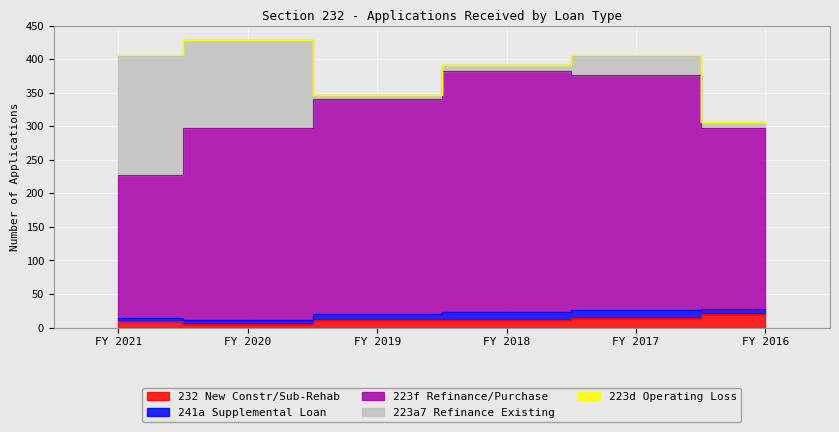

Reading left to right, list all the values displayed in this chart.

232 New Constr/Sub-Rehab: FY 2021=10	FY 2020=5	FY 2019=11	FY 2018=12	FY 2017=14	FY 2016=21
241a Supplemental Loan: FY 2021=4	FY 2020=7	FY 2019=9	FY 2018=11	FY 2017=12	FY 2016=7
223f Refinance/Purchase: FY 2021=214	FY 2020=285	FY 2019=321	FY 2018=359	FY 2017=351	FY 2016=270
223a7 Refinance Existing: FY 2021=177	FY 2020=131	FY 2019=5	FY 2018=9	FY 2017=28	FY 2016=9
223d Operating Loss: FY 2021=1	FY 2020=1	FY 2019=0	FY 2018=0	FY 2017=1	FY 2016=0